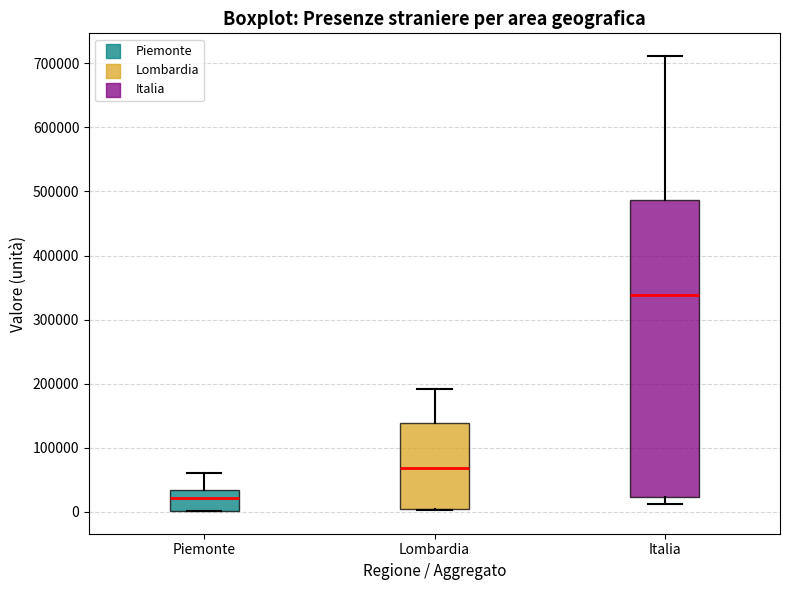

Which box's median line is the lowest?

Piemonte